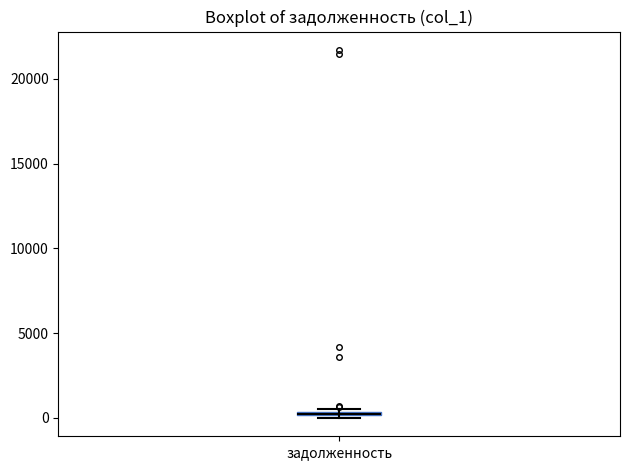

Where is the upper edge of the box for задолженность on the y-axis? The values are not printed on the chart, so give them approximately, as read against the axis.

500